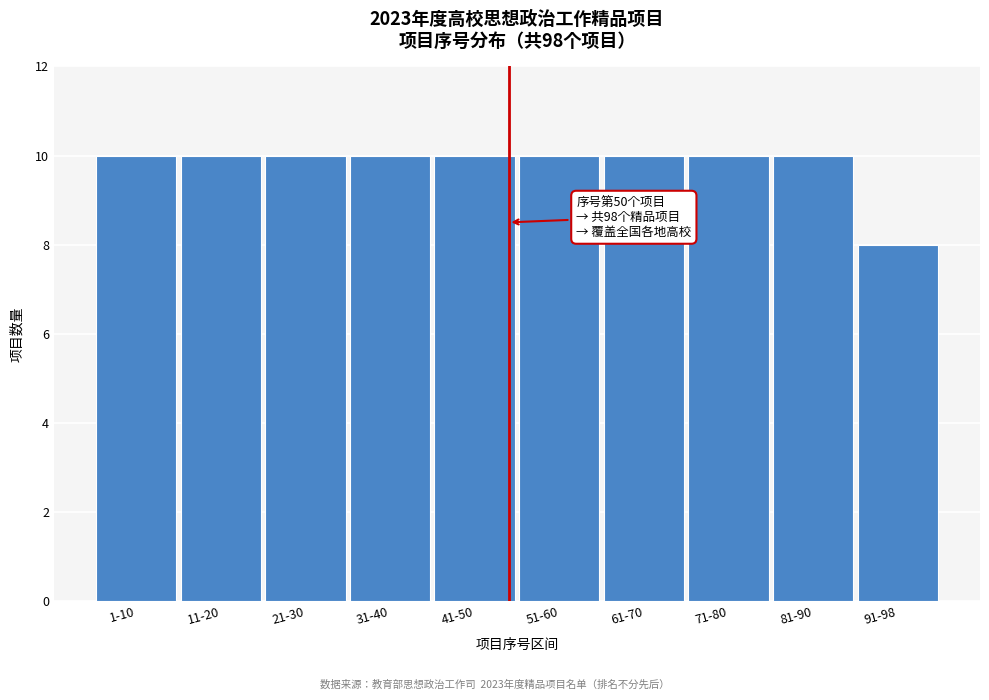

Reading right to left, extract all data points from this chart.

91-98=8	81-90=10	71-80=10	61-70=10	51-60=10	41-50=10	31-40=10	21-30=10	11-20=10	1-10=10